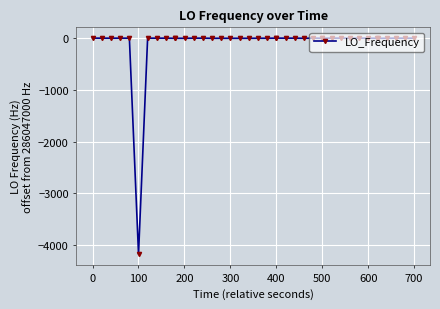

What is the difference between the maximum and minimum values?

4173.2